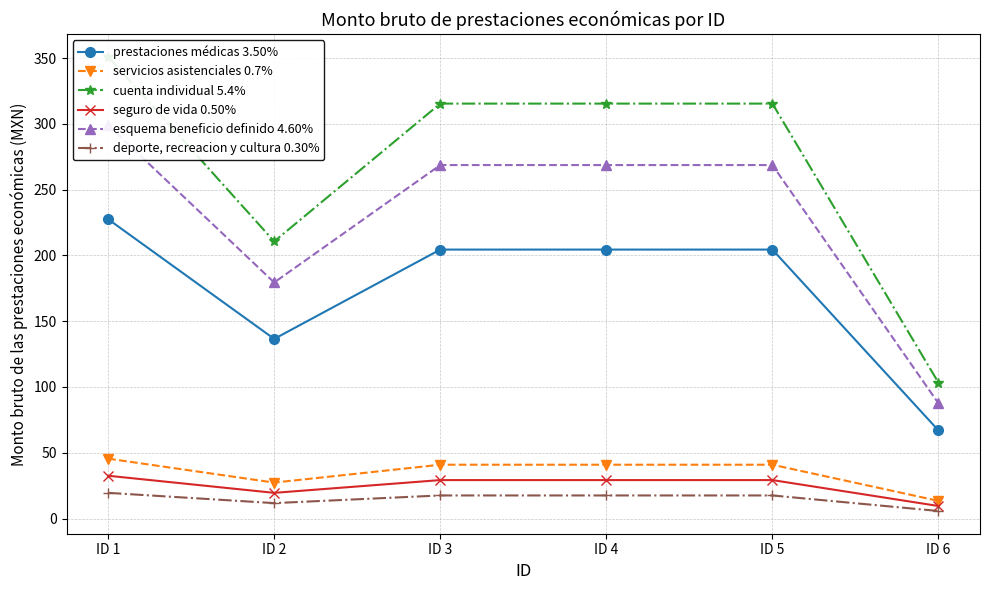

At which label does esquema beneficio definido 4.60% reach its peak?

ID 1